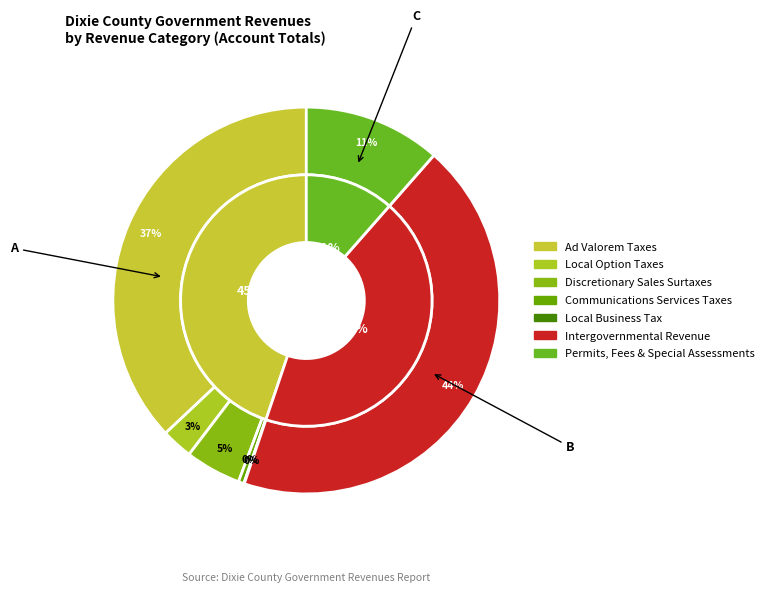

The Taxes slice represents 24% of the pie. True or false?

False